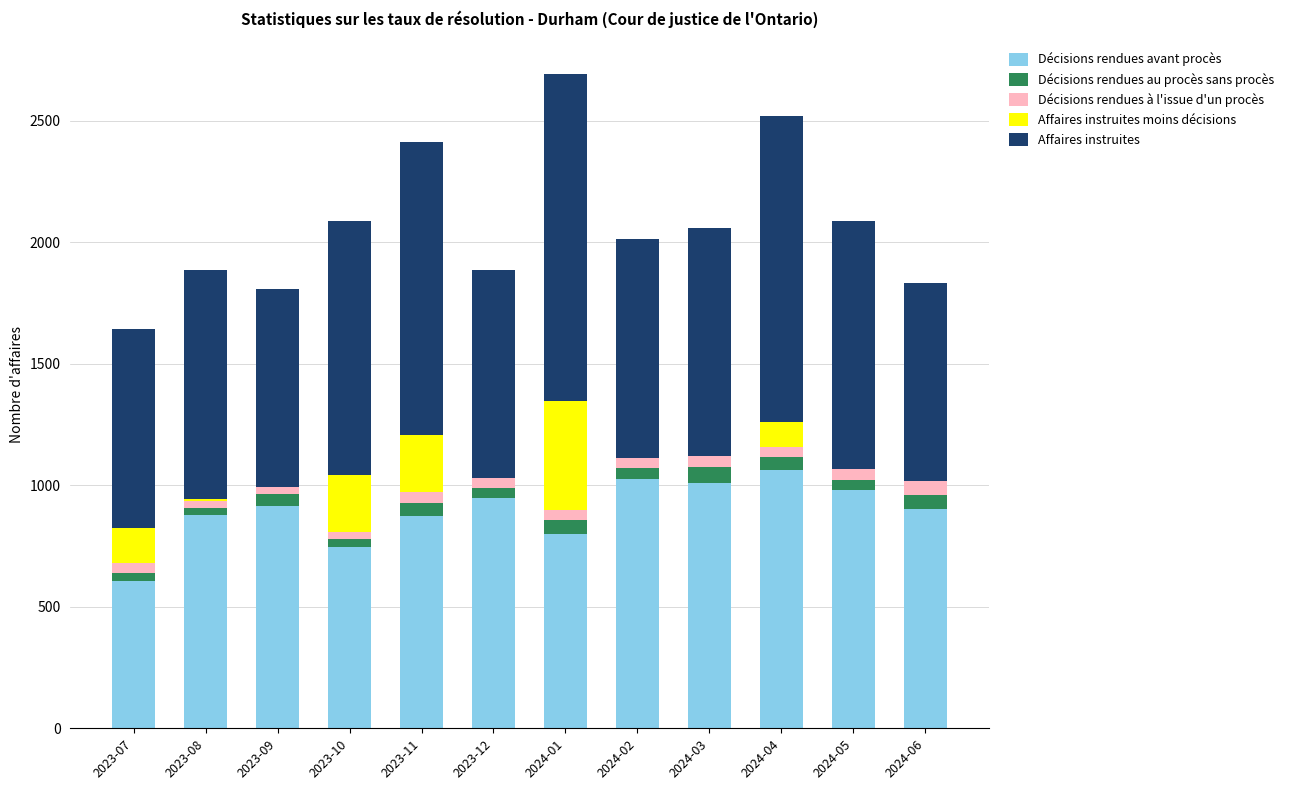

The value of Décisions rendues avant procès at 2024-04 is 1061. True or false?

True